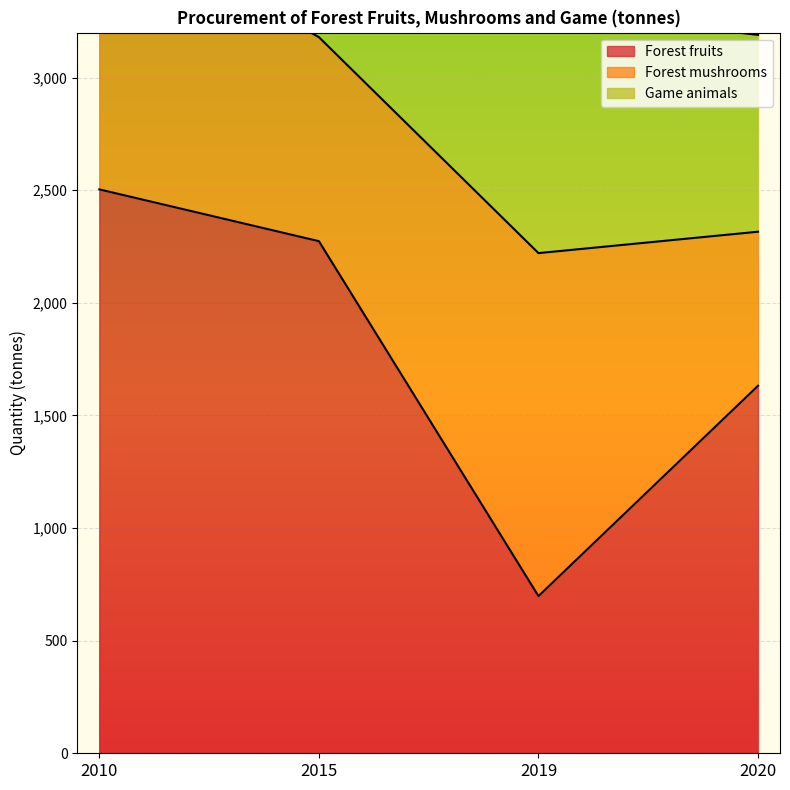

Is the value of Forest mushrooms at 2019 greater than the value of Game animals at 2019?

Yes